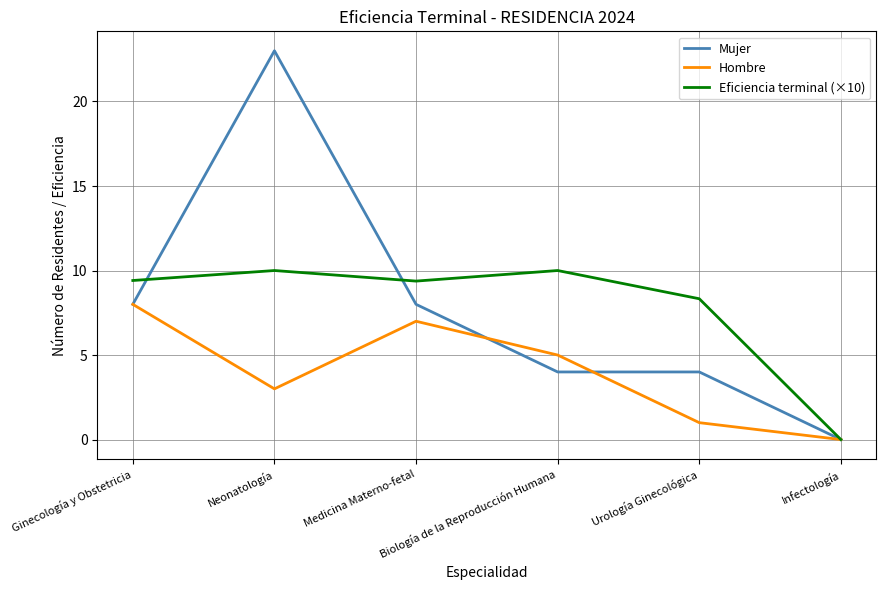

True or false: Hombre and Mujer intersect in this chart.

True